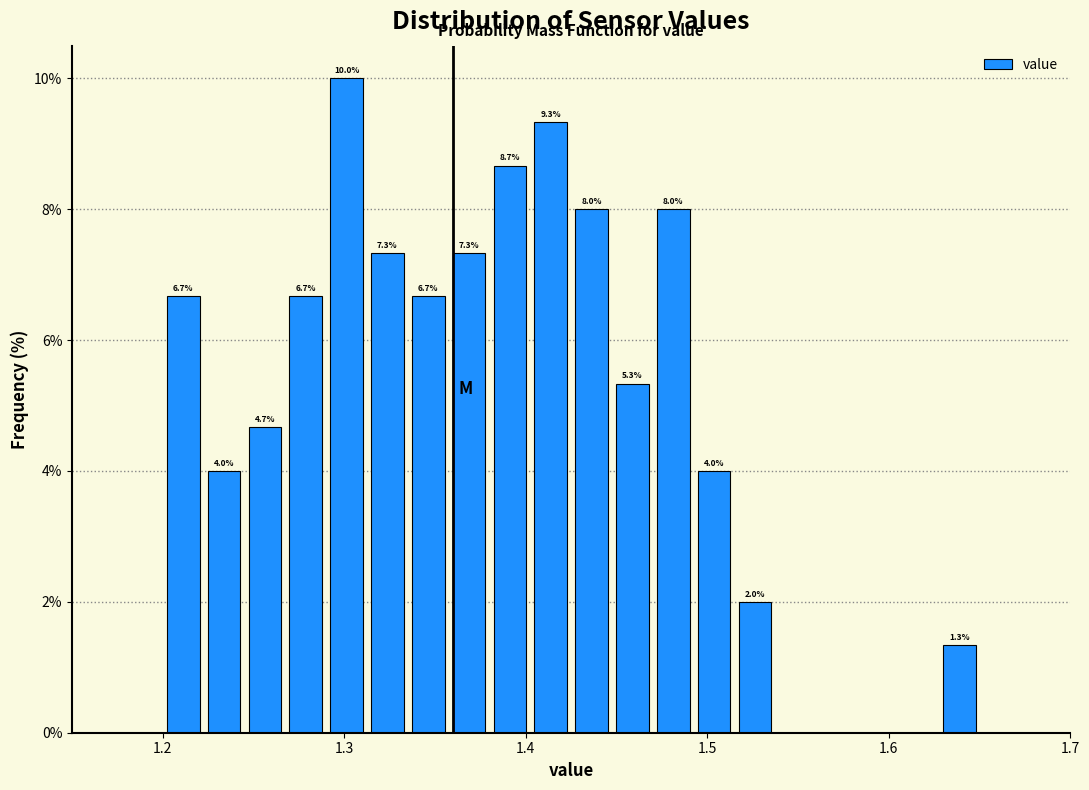

Around what value on the x-axis is the tallest bar? Give the approximate position of its centre, as read against the axis.

1.30